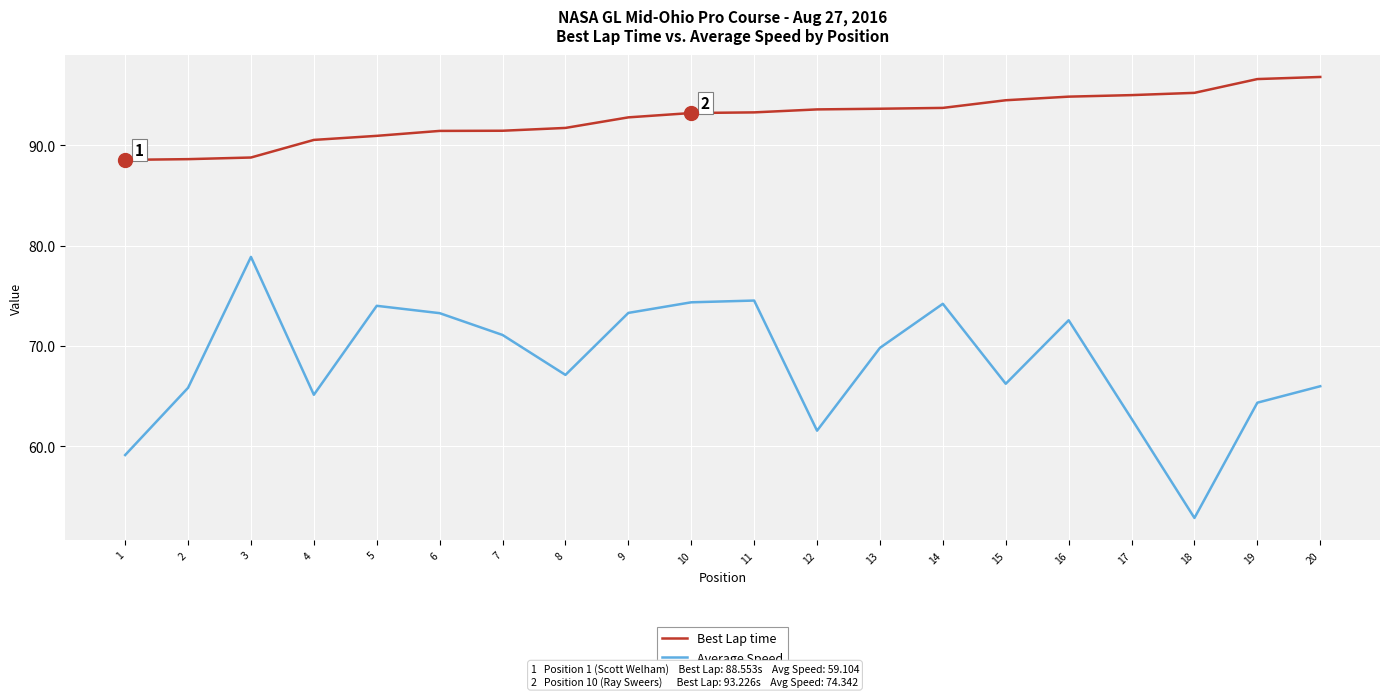

What is the spread (max minus min) of values at 9?

19.5